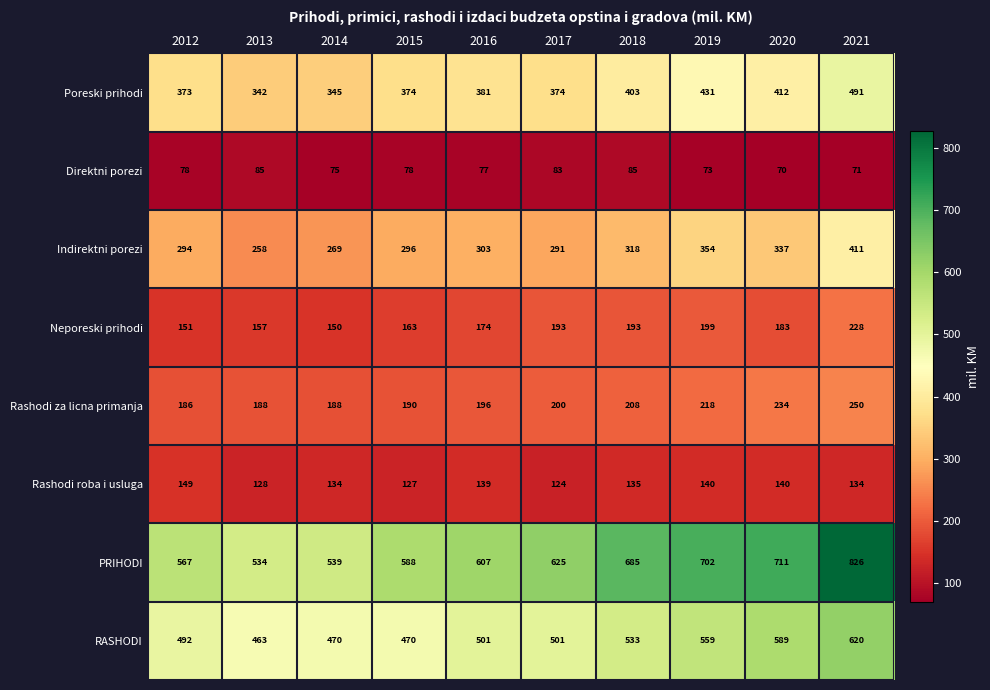

Which series has the largest range (max minus min)?

PRIHODI